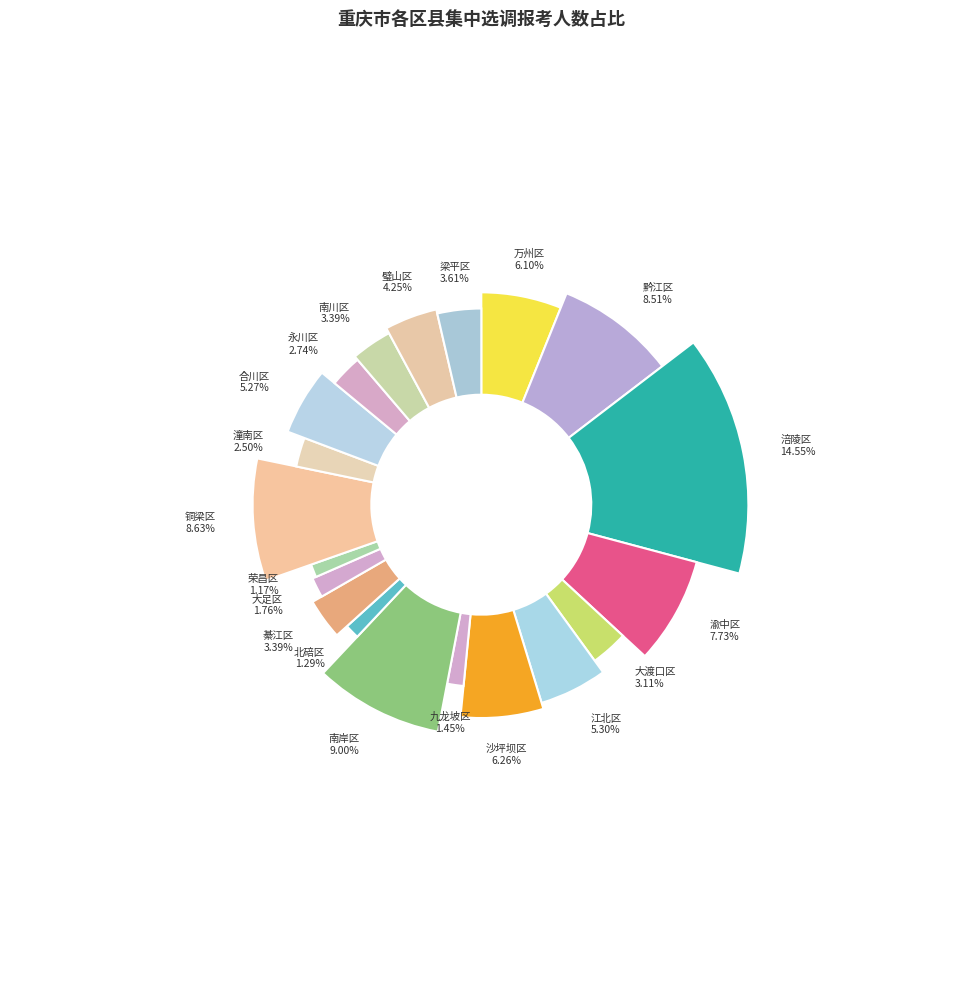

Is it true that 涪陵区 is 15% of the pie?

True